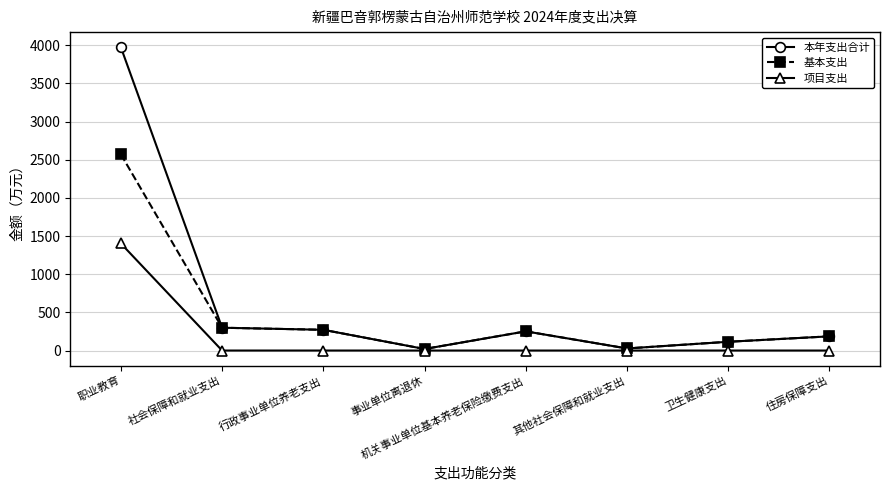

Which series has the widest spread of values?

本年支出合计